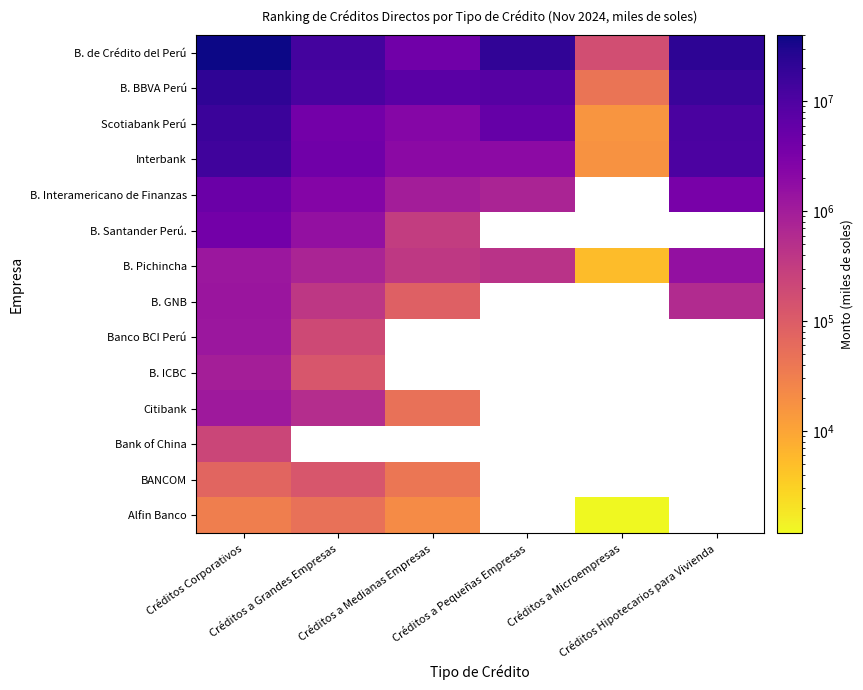

How many values in BANCOM are above zero?

3